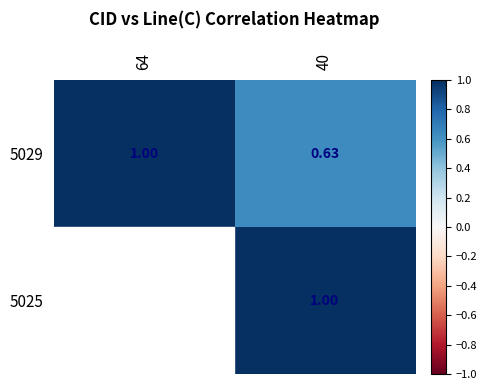

At which category does the chart reach its minimum across all series?

40